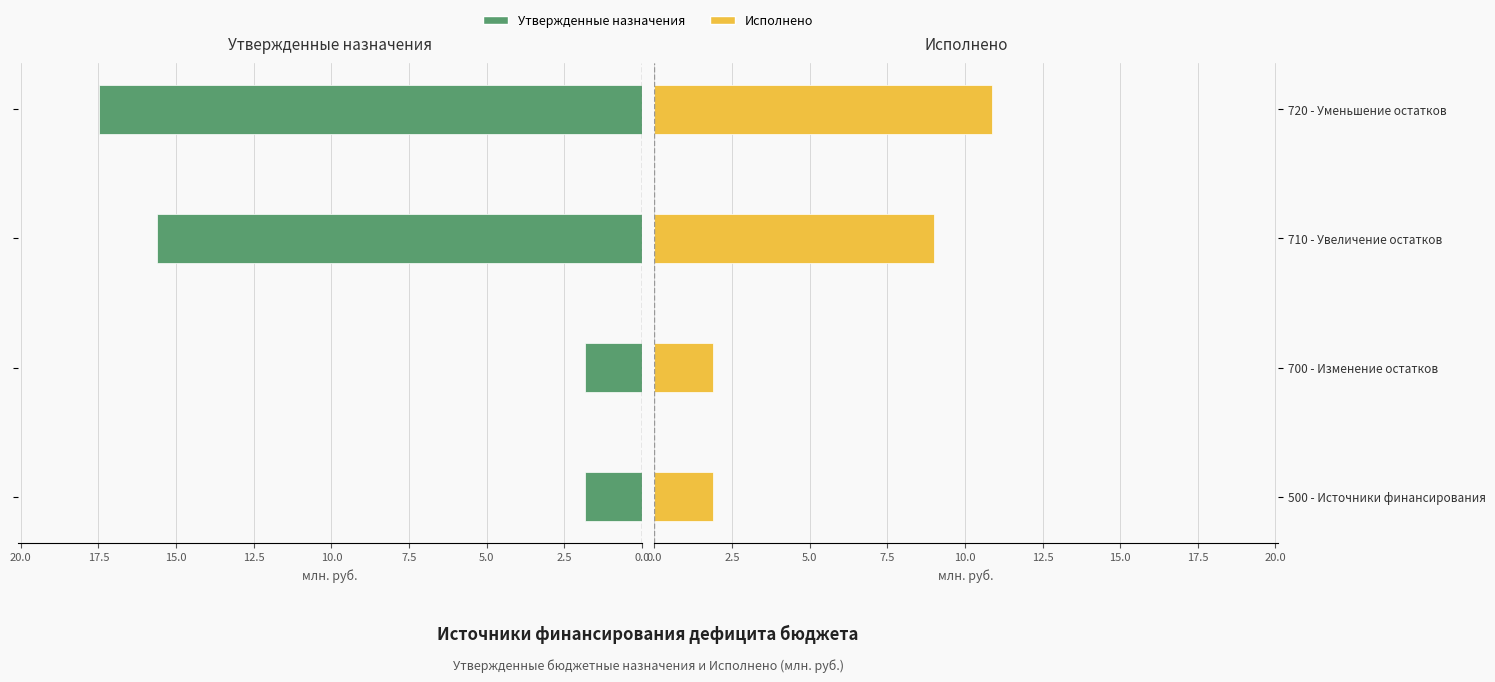

Read the Утвержденные назначения value at 500 - Источники финансирования.

1.8